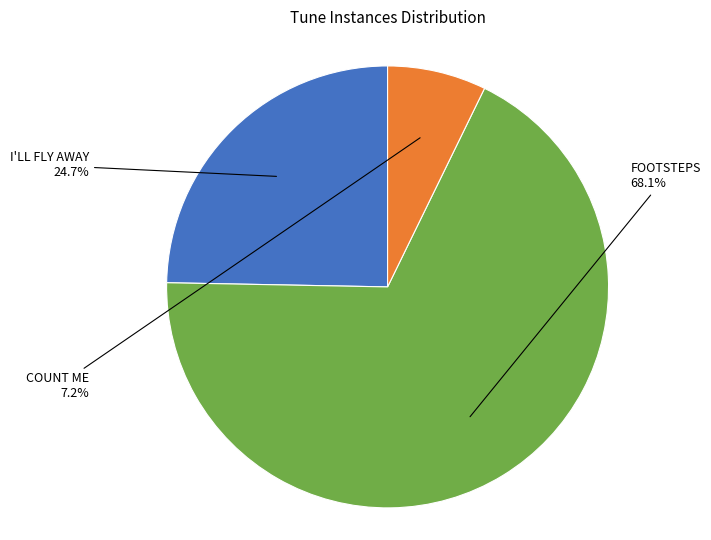

Is there any slice that represents more than half of the pie?

Yes